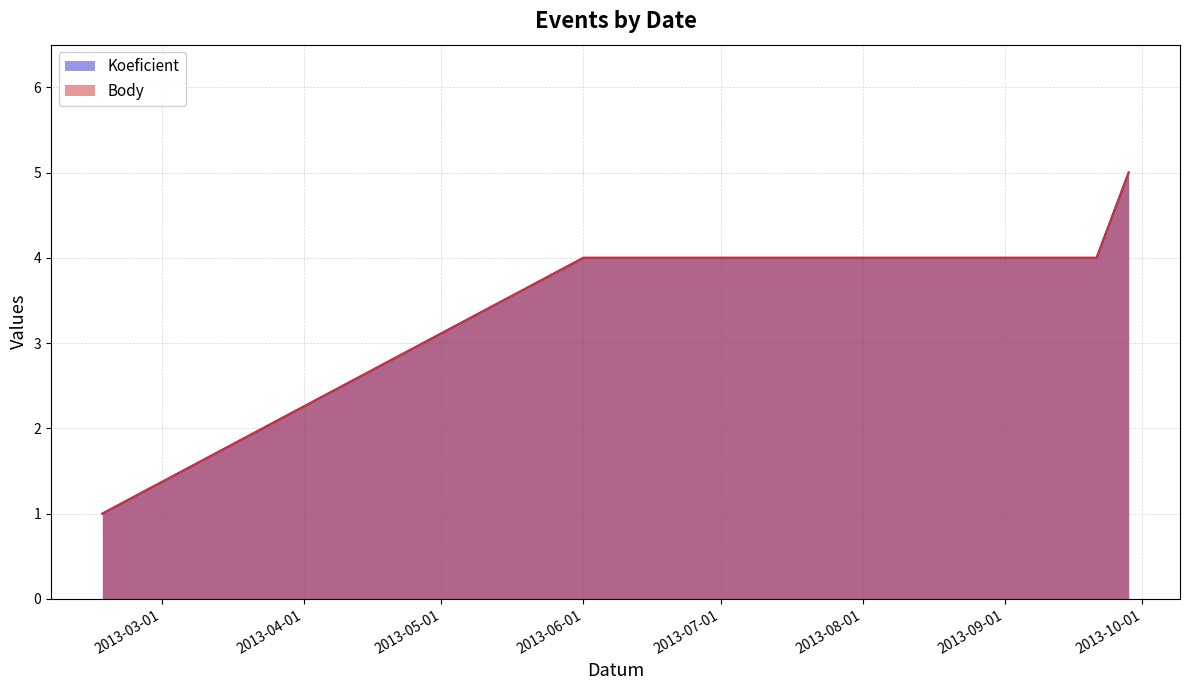

Reading left to right, transcribe all the data shown in this chart.

Koeficient: 1	4	4	4	4	5
Body: 1	4	4	4	4	5